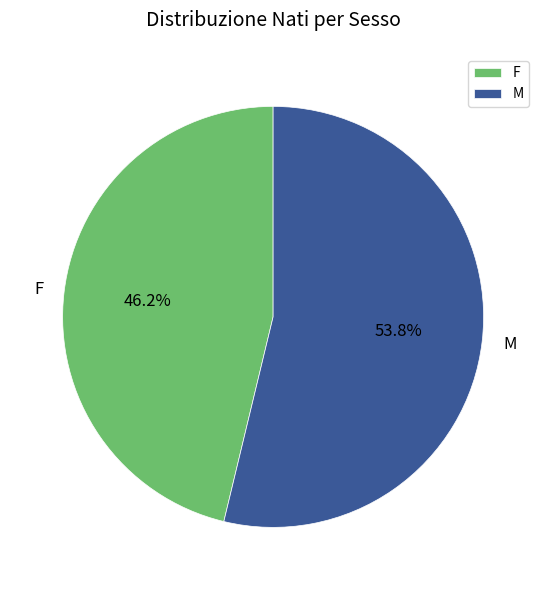

To the nearest percent, what percentage of the pie is F?

46%